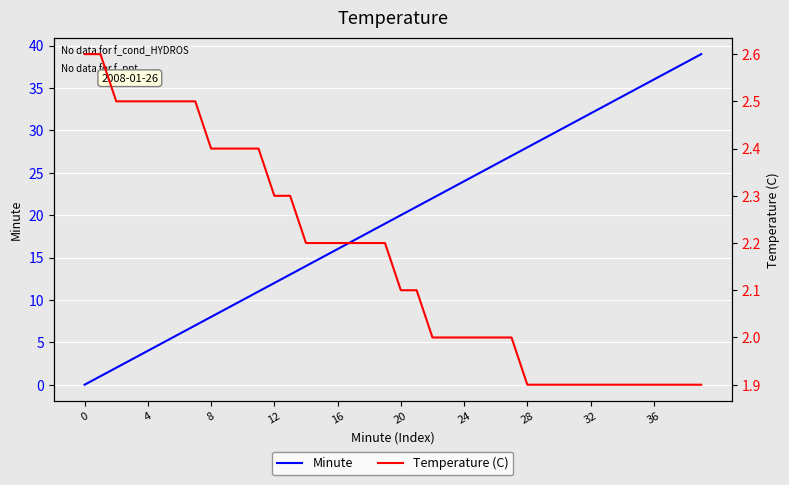

Rank the series by their maximum value, from highest to lowest.

Minute, Temperature (C)